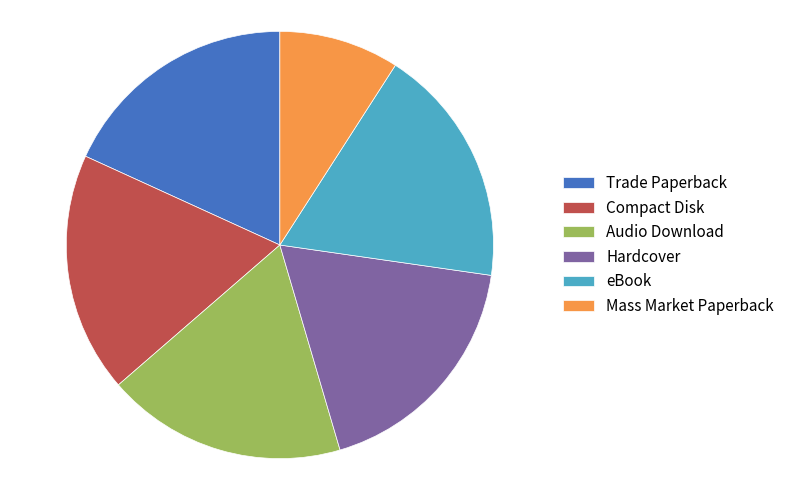

Is it true that Hardcover is 18% of the pie?

True